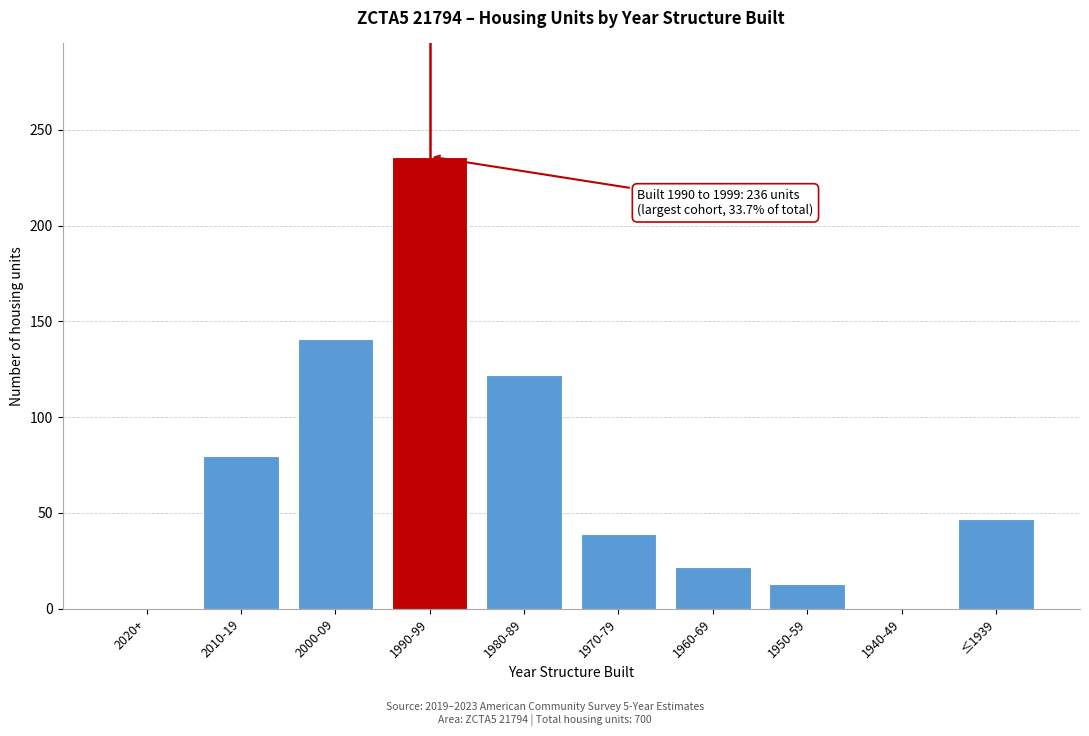

Reading right to left, extract all data points from this chart.

≤1939=47	1940-49=0	1950-59=13	1960-69=22	1970-79=39	1980-89=122	1990-99=236	2000-09=141	2010-19=80	2020+=0